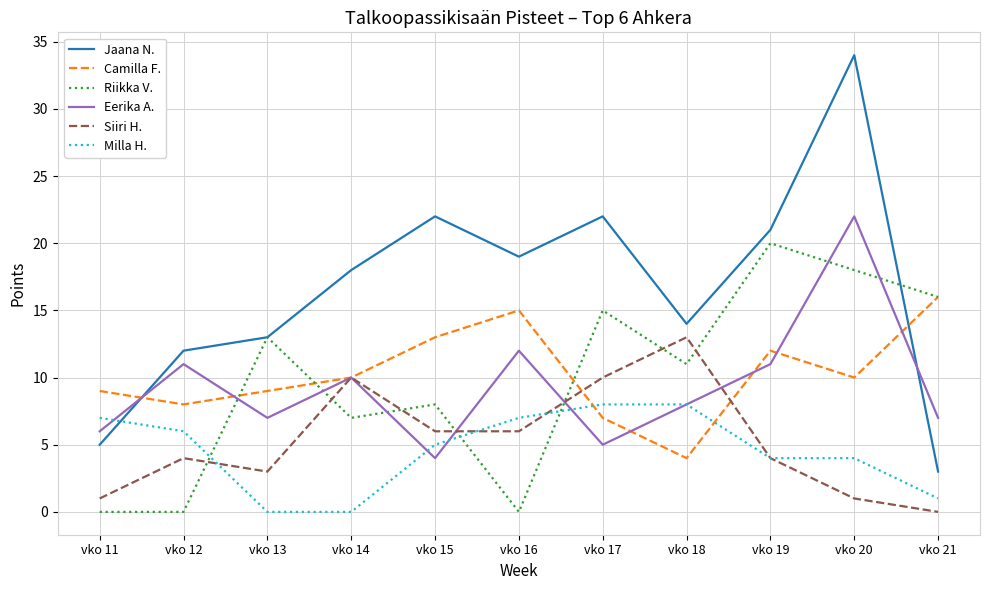

Which series has the widest spread of values?

Jaana N.